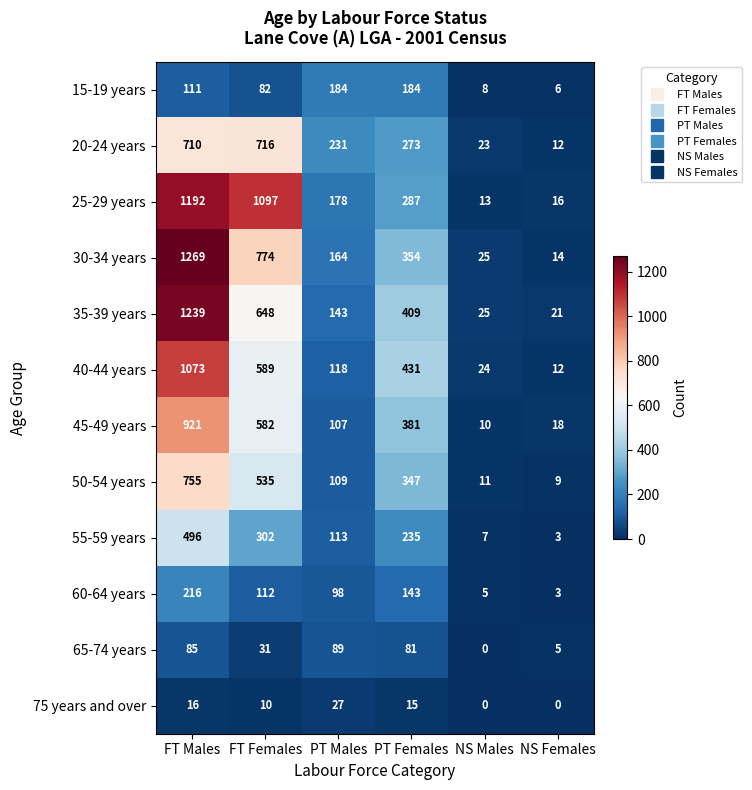

Is it true that 45-49 years equals 107 at PT Males?

True